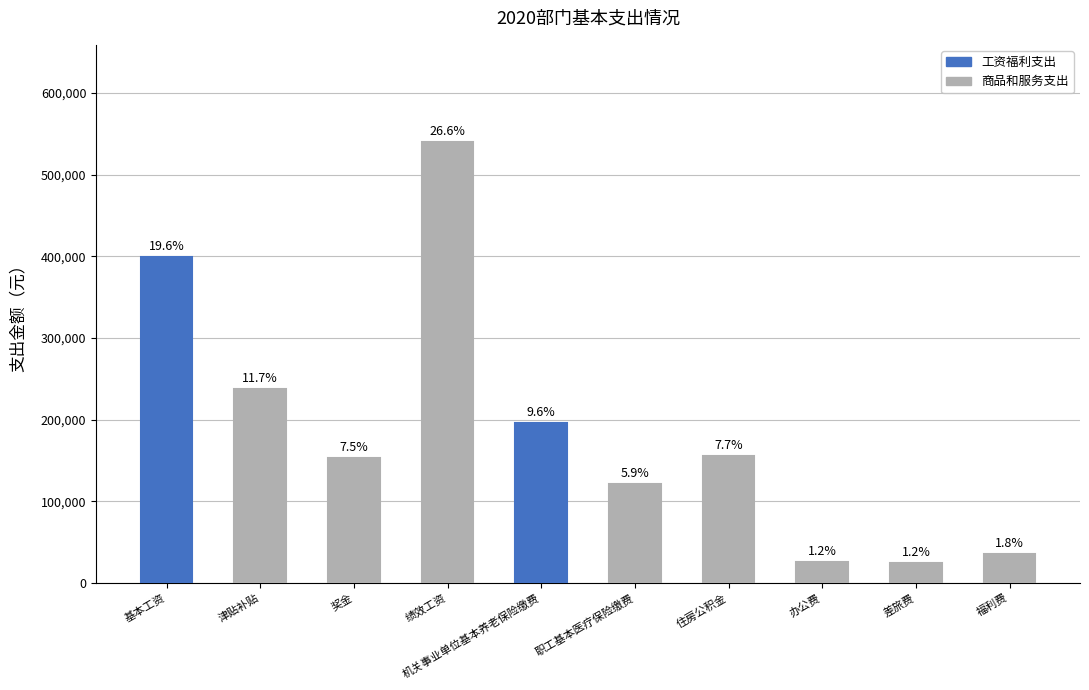

The chart shows a value of 540036 at 绩效工资. True or false?

True